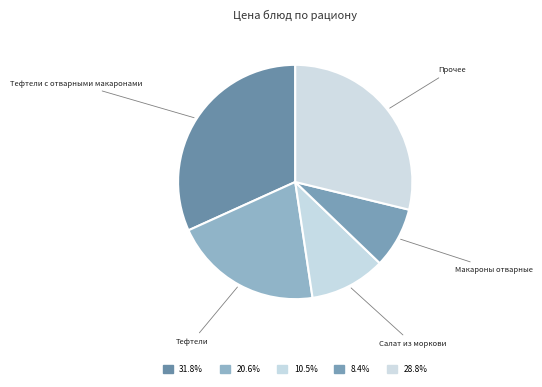

Does Тефтели с отварными макаронами represent more than half of the total?

No